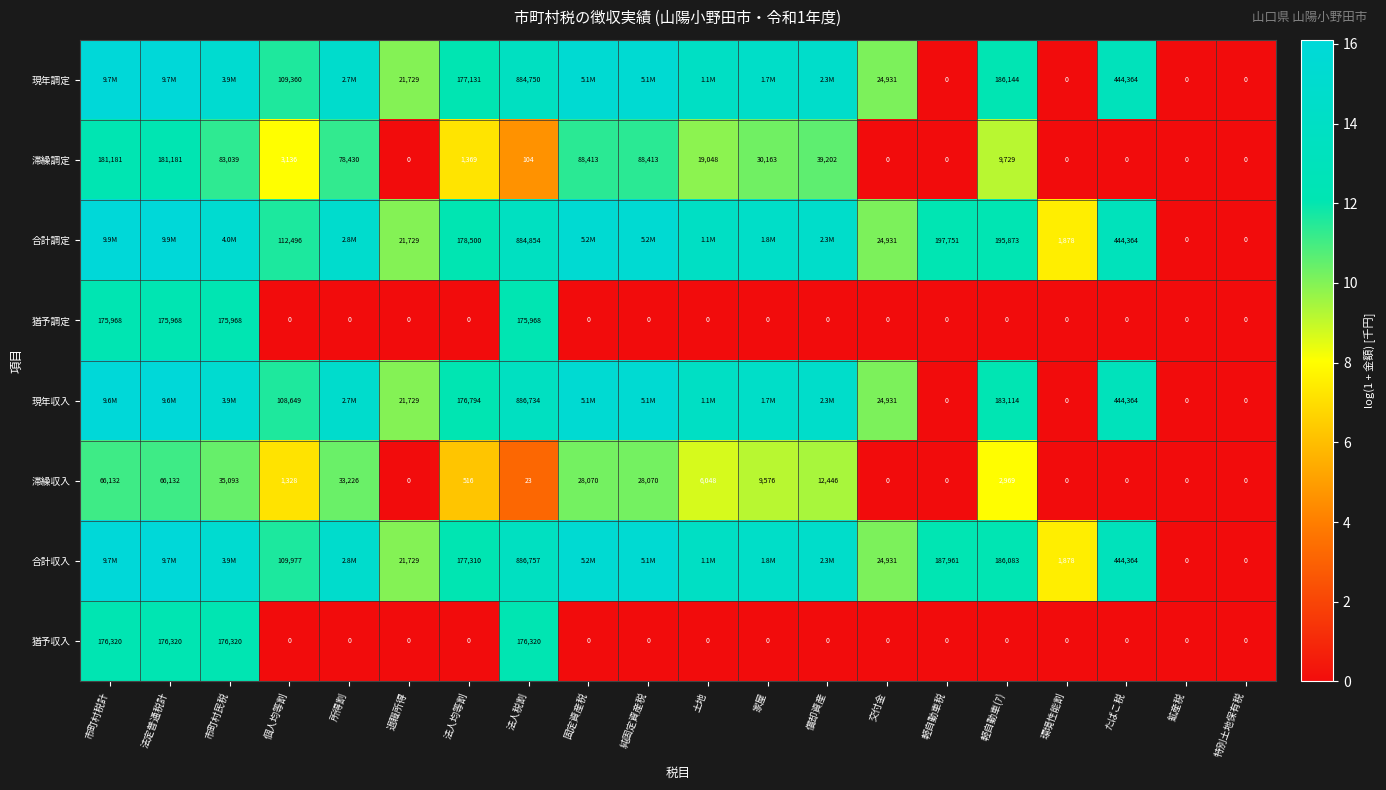

Which series changed the most between 法人税割 and 鉱産税?

合計収入